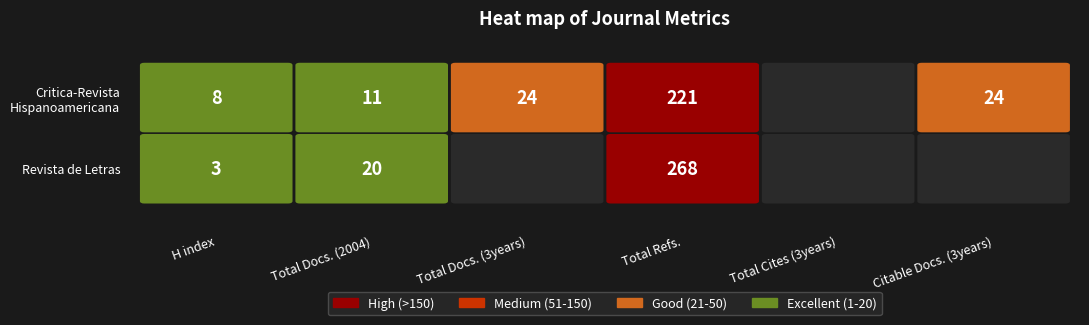

What is the difference between the Revista de Letras values at Total Docs. (2004) and Citable Docs. (3years)?

20